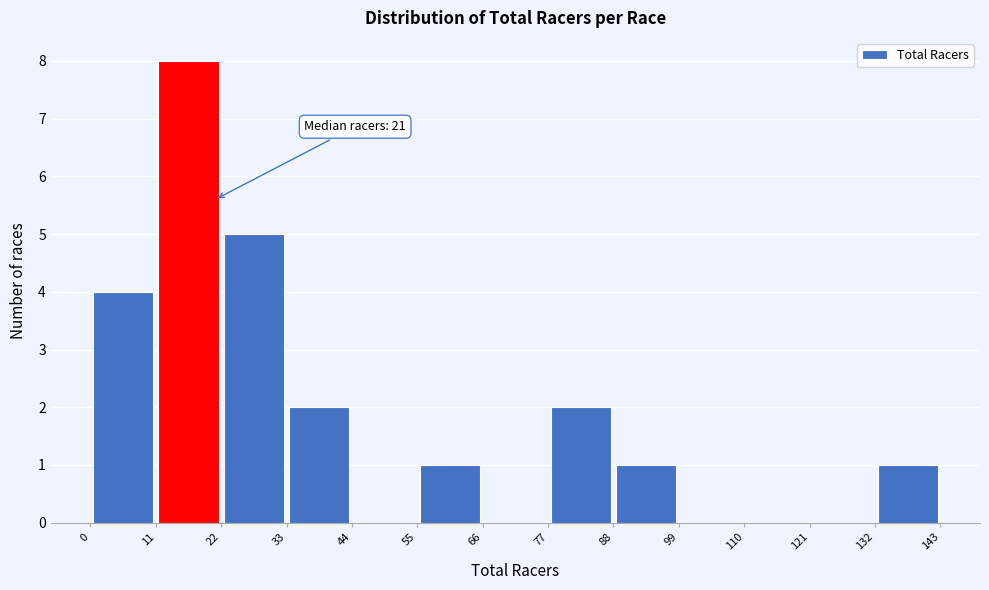

Over which range of the x-axis is the bar tallest?

11 to 22